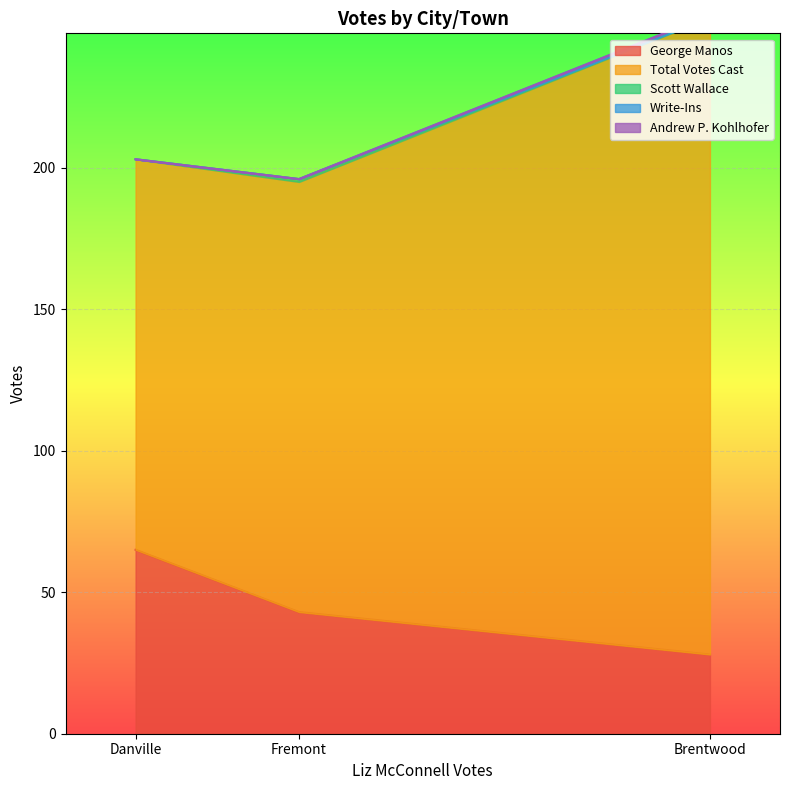

Does the chart display data point markers on the line(s)?

No